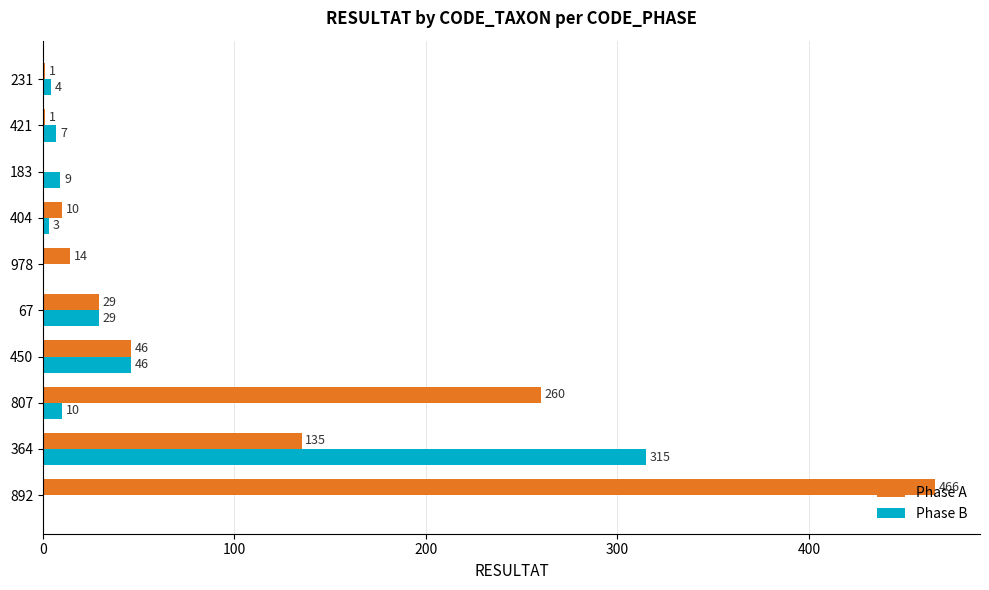

Is it true that Phase B equals 46 at 450?

True